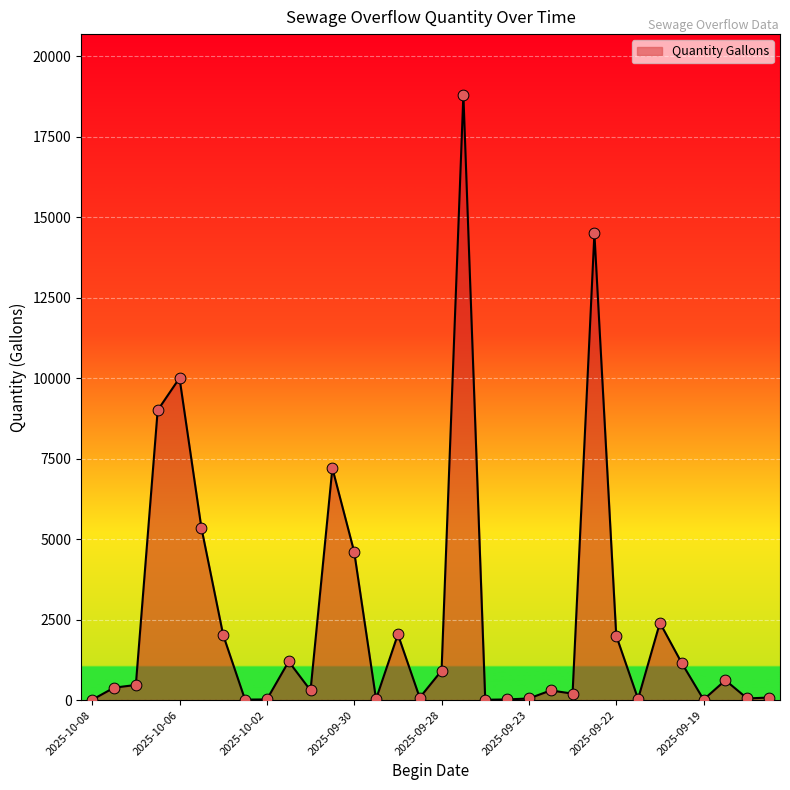

What is the greatest value displayed?

18800